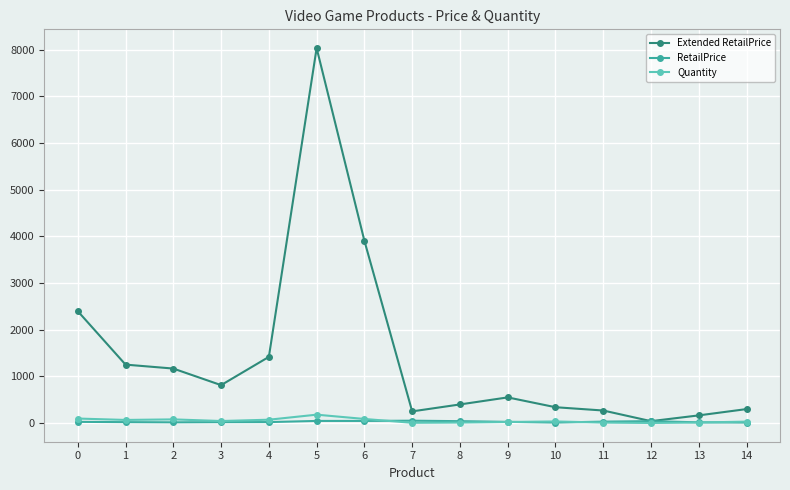

What are all the series names shown in the legend?

Extended RetailPrice, RetailPrice, Quantity